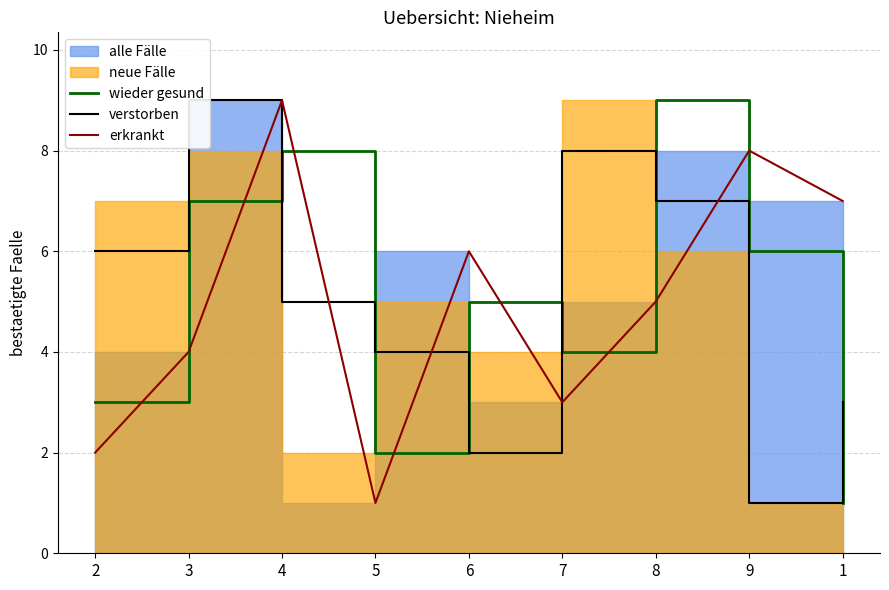

How many interior local peaks does the wieder gesund series have?

3